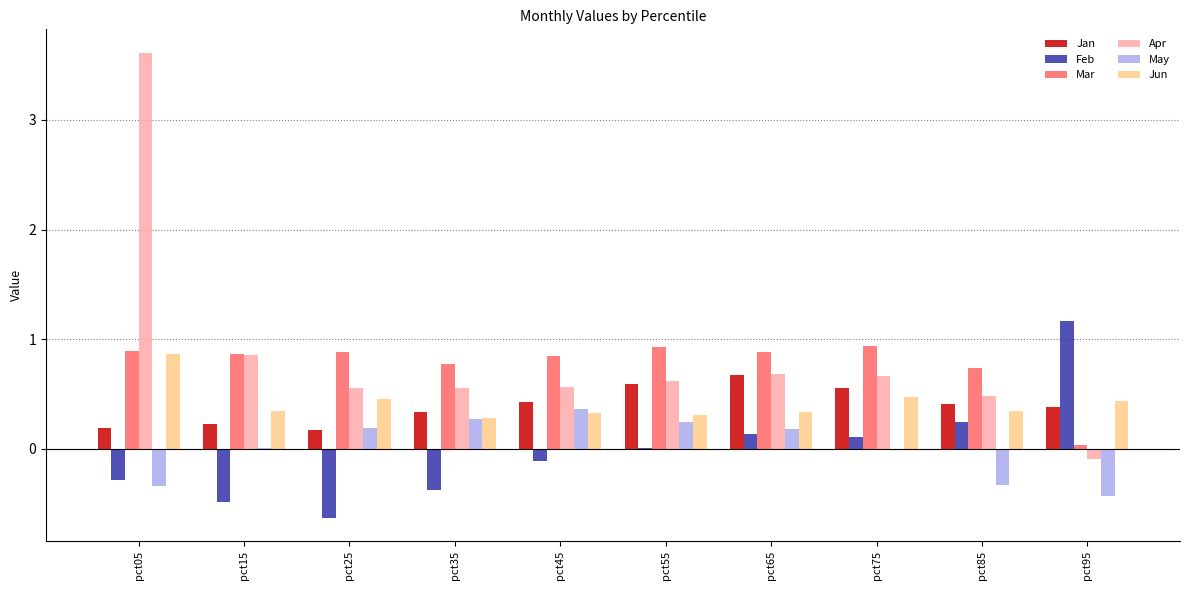

Between pct85 and pct95, which series saw the biggest shift?

Feb